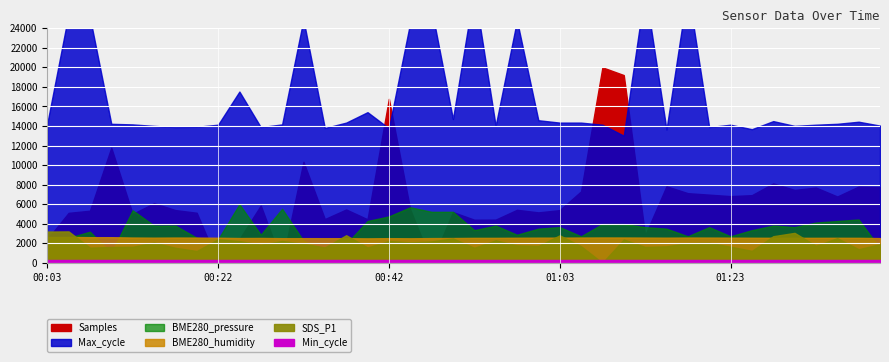

Between 2023/09/28 00:20 and 2023/09/28 00:45, which is larger?

2023/09/28 00:45